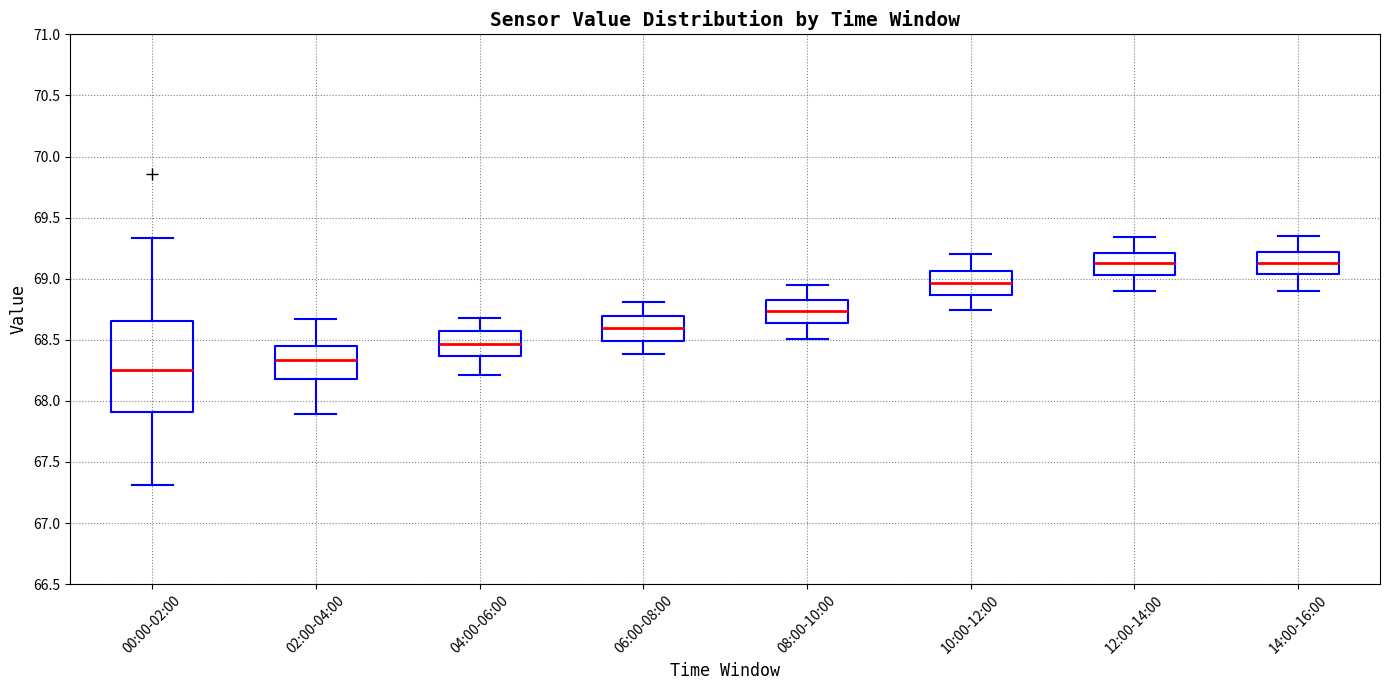

Where does the lower whisker of the box for 04:00-06:00 end on the y-axis? The values are not printed on the chart, so give them approximately, as read against the axis.

68.20